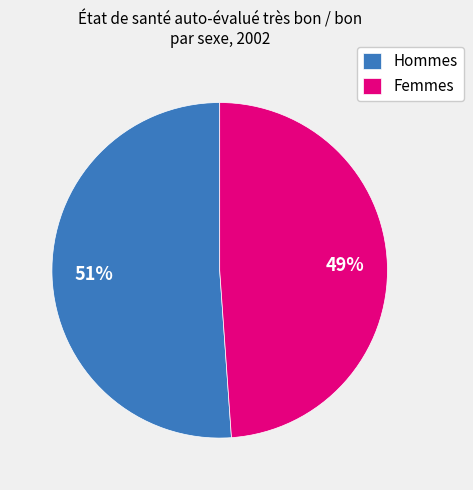

Approximately how many times larger is the value at Femmes compared to Hommes?

1.0